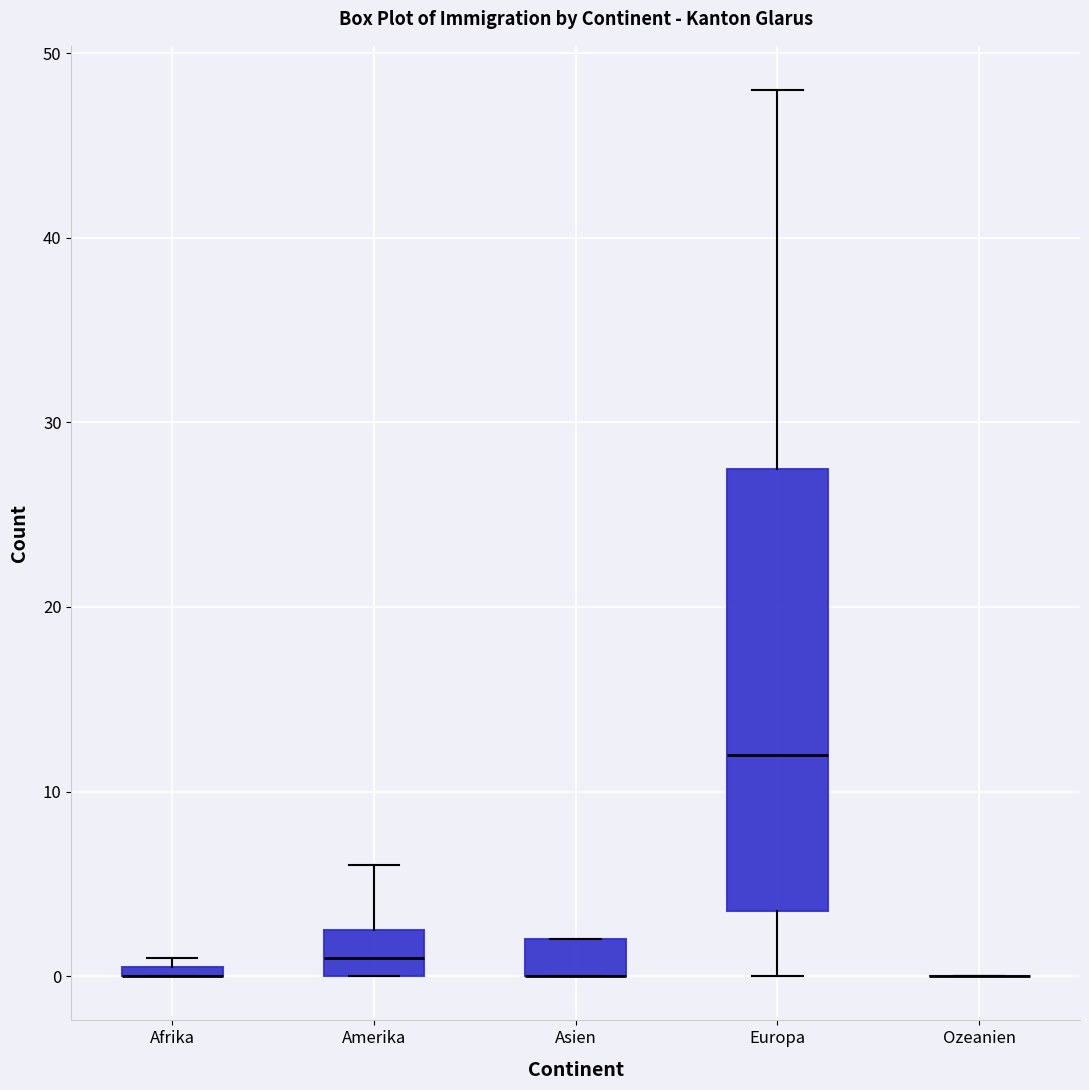

Which box is the tallest, from its lower edge to its upper edge?

Europa